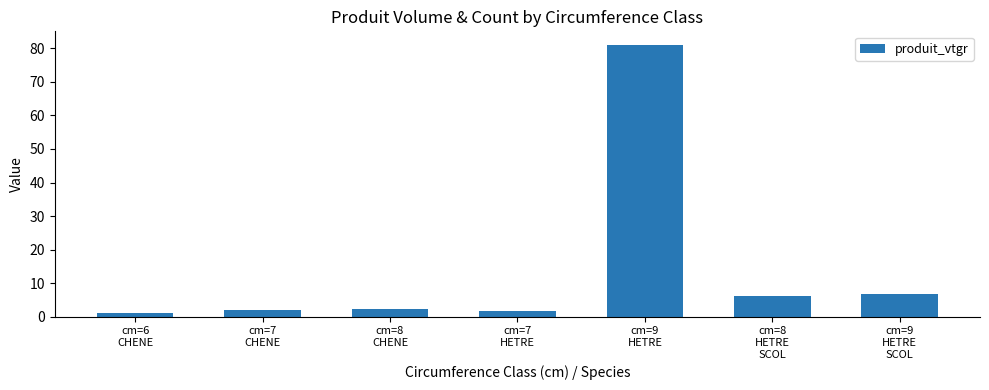

What is the difference between the second highest and minimum values?

5.5